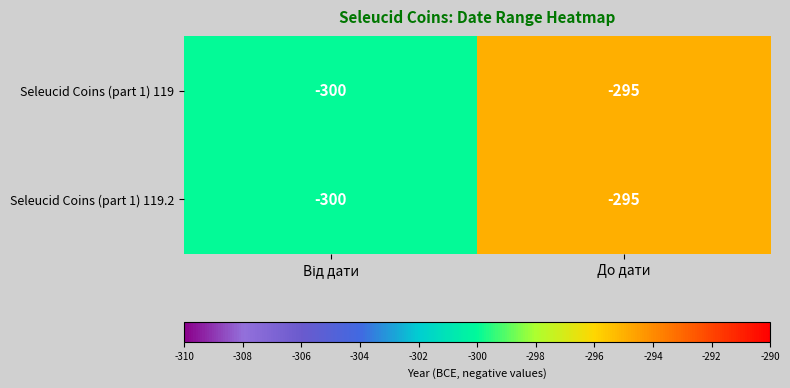

What is the smallest value displayed?

-300